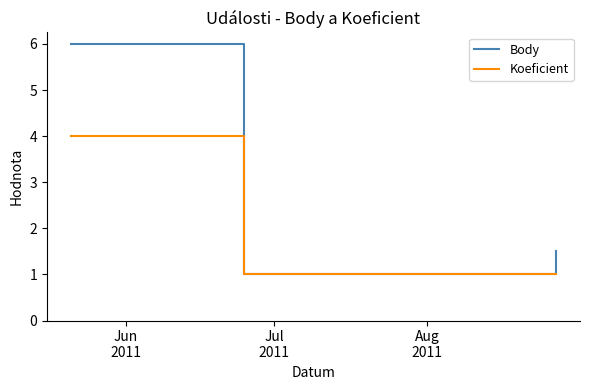

Which series has the widest spread of values?

Body